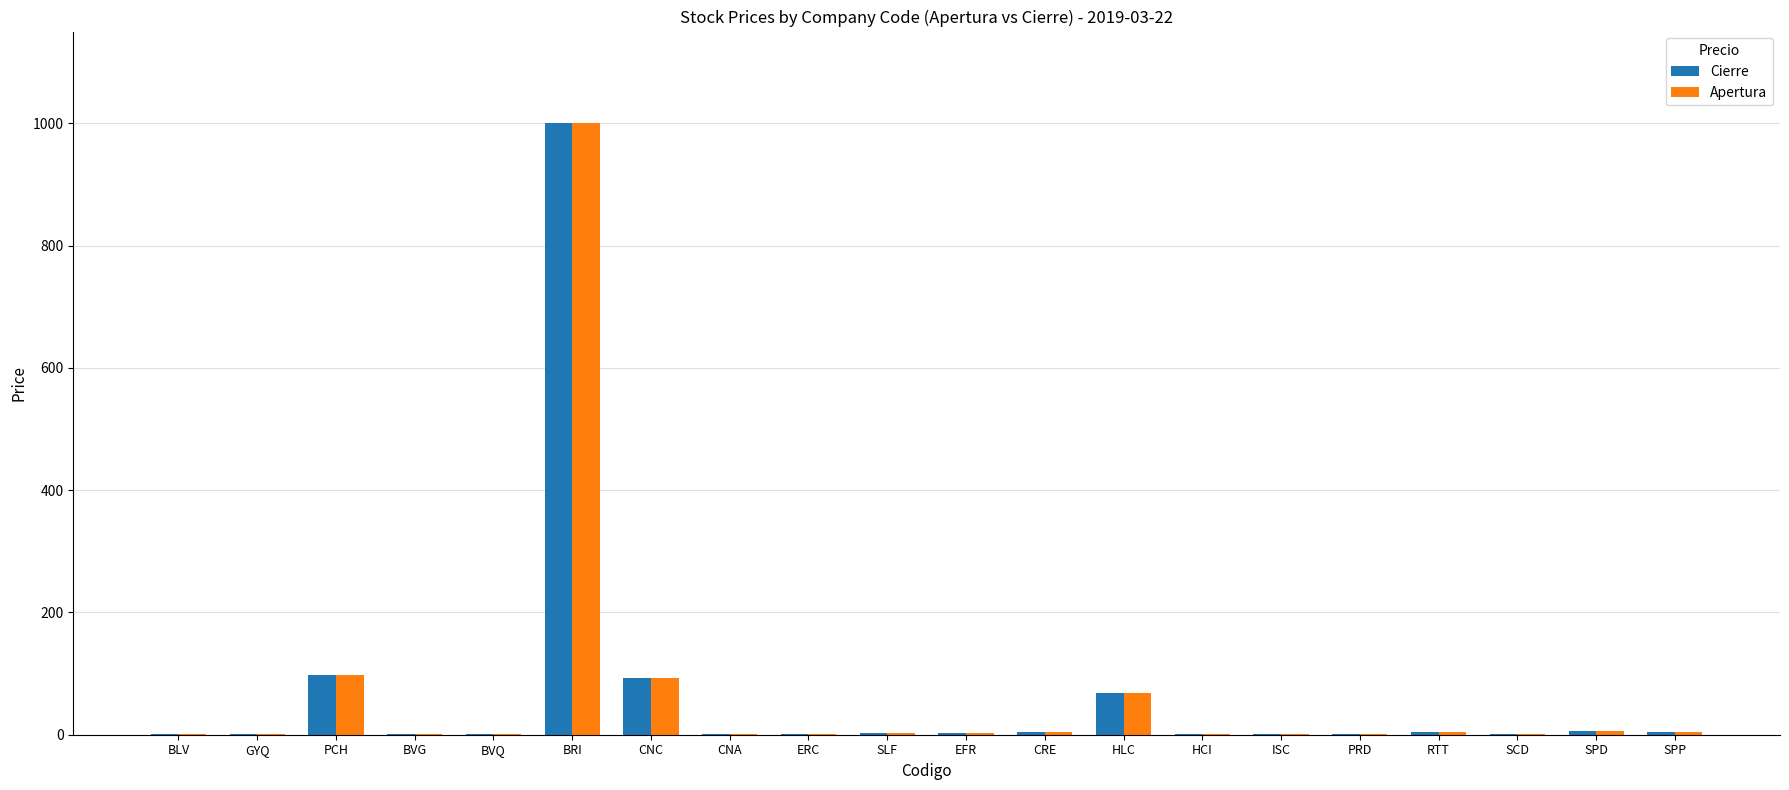

At which label does Cierre reach its peak?

BRI